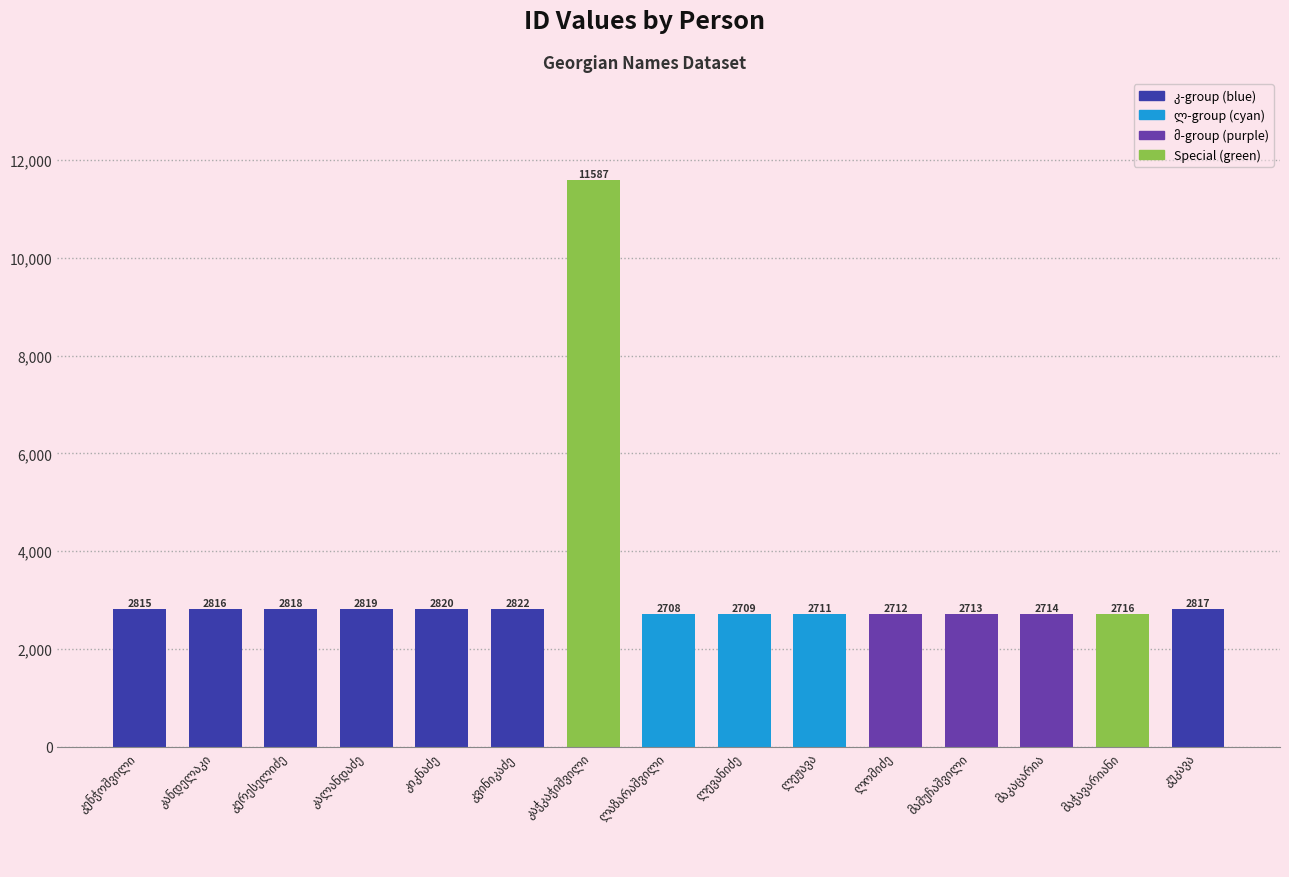

What is the average value?

3353